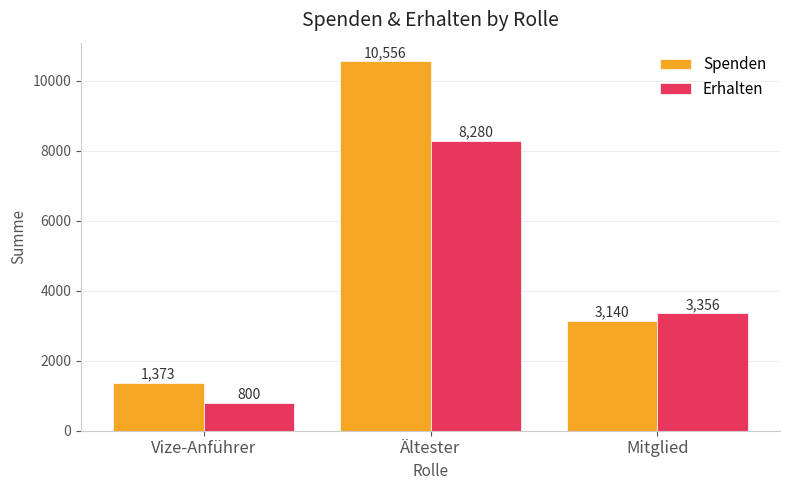

What is the difference between the maximum and minimum values in the Erhalten series?

7480